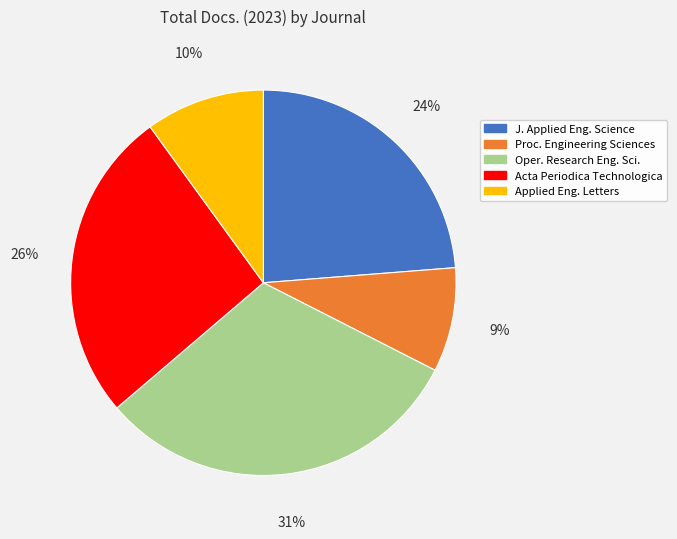

To the nearest percent, what portion does Acta Periodica Technologica represent?

26%